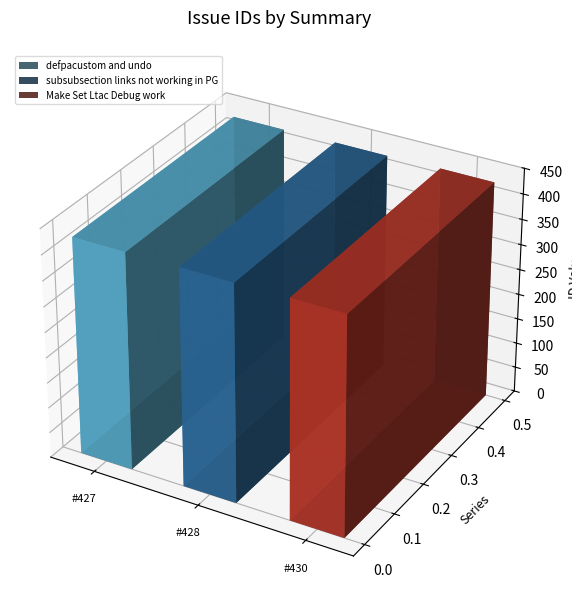

Which label corresponds to the largest value in the chart?

Make Set Ltac Debug work